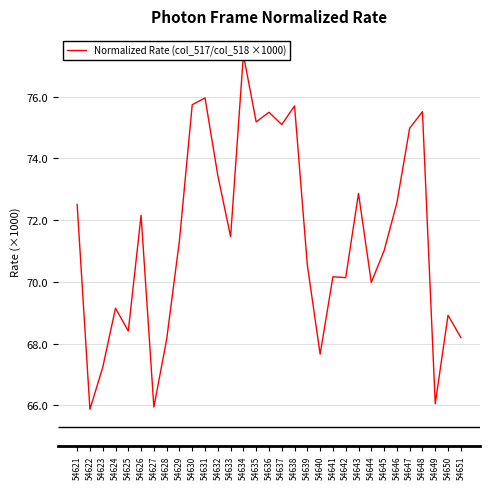

What is the approximate value at 54651?

68.2